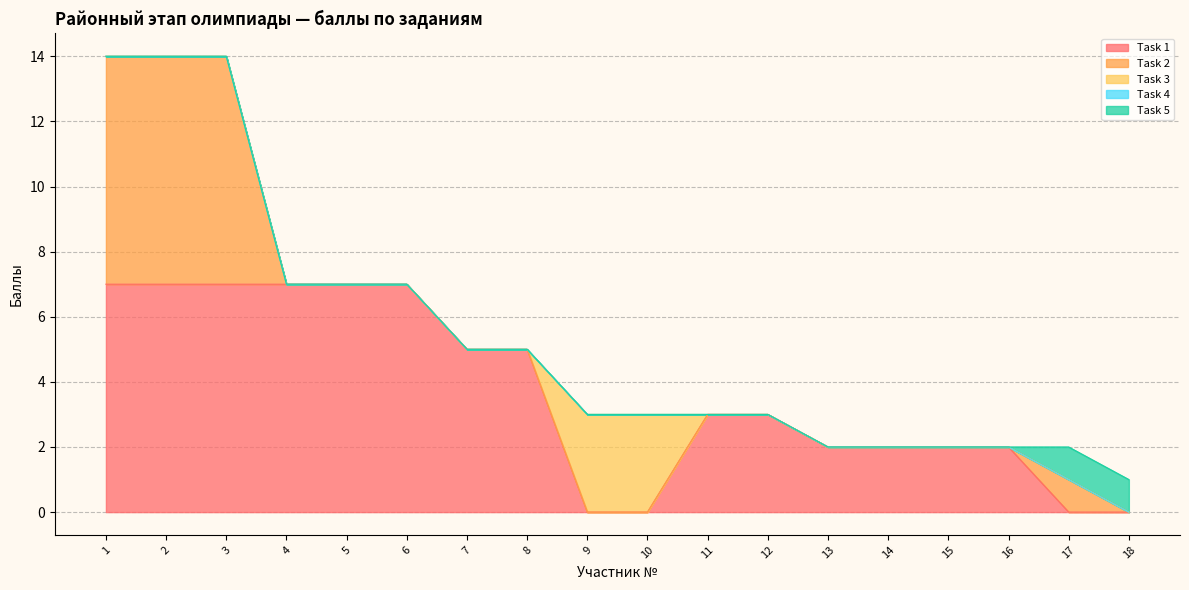

True or false: Task 2 and Task 4 intersect in this chart.

False